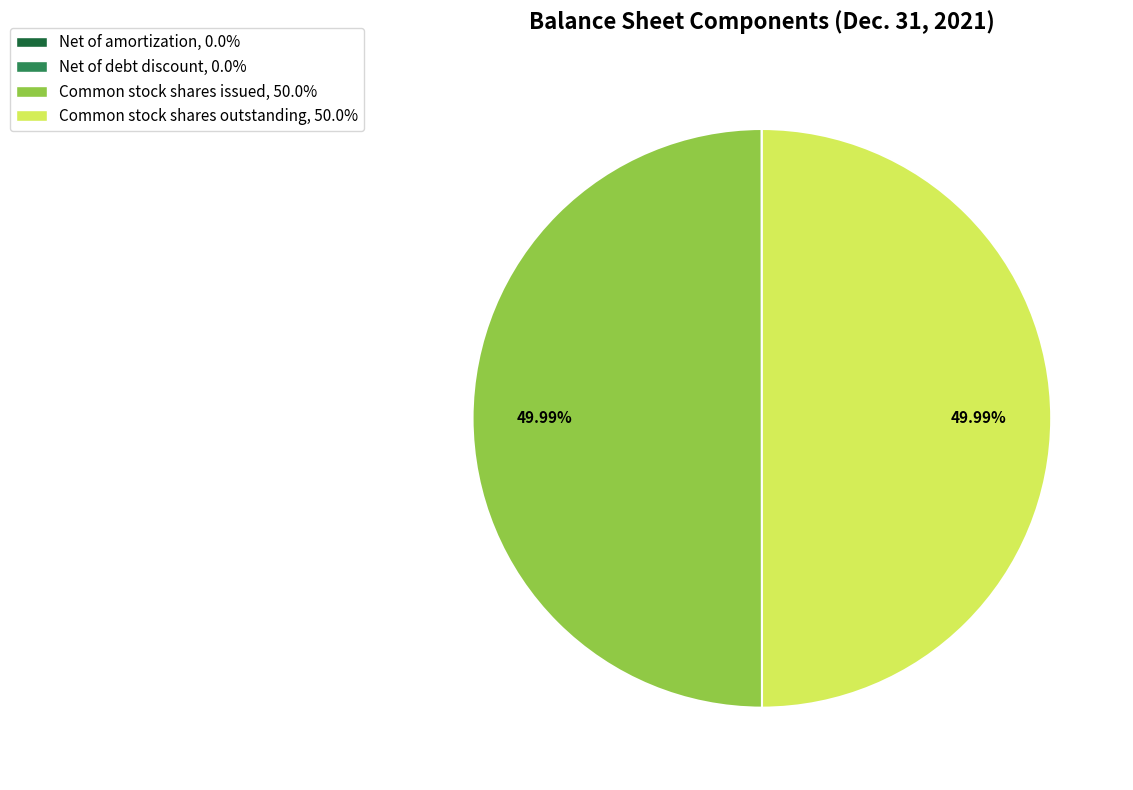

Which category has the smallest portion of the pie?

Net of amortization